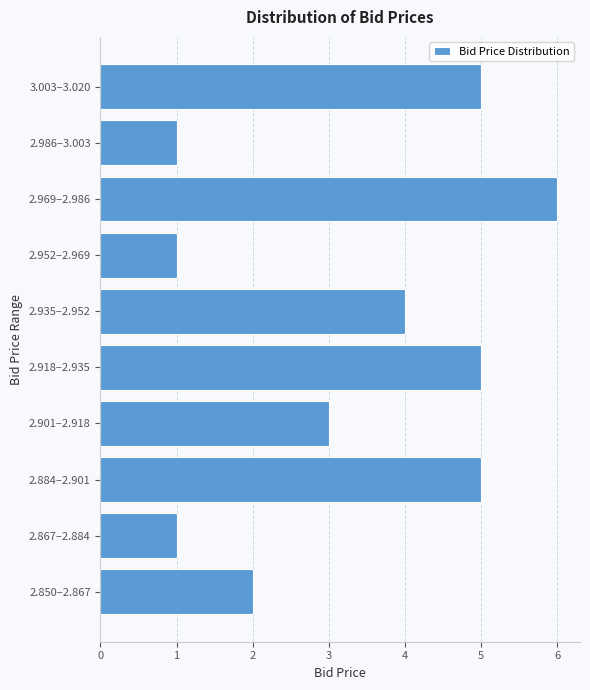

Reading bottom to top, list all the values displayed in this chart.

2.850–2.867=2	2.867–2.884=1	2.884–2.901=5	2.901–2.918=3	2.918–2.935=5	2.935–2.952=4	2.952–2.969=1	2.969–2.986=6	2.986–3.003=1	3.003–3.020=5